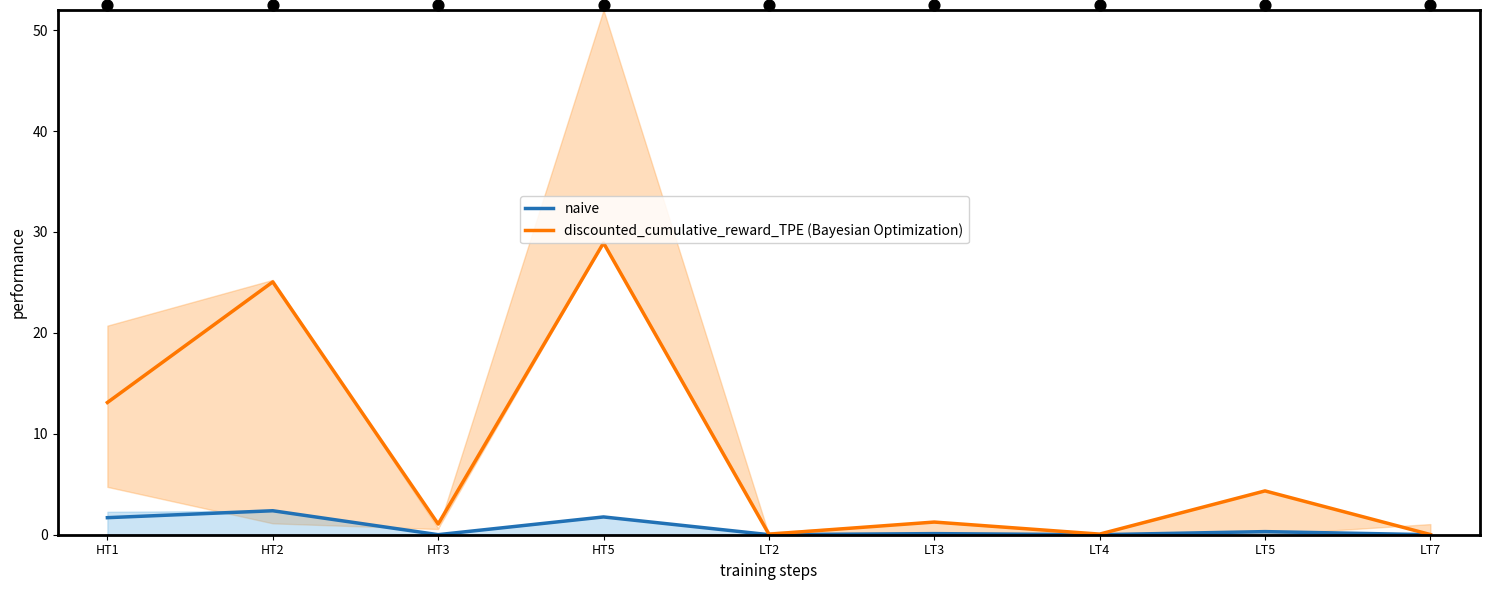

Which series has the widest spread of Y values?

discounted_cumulative_reward_TPE (Bayesian Optimization)